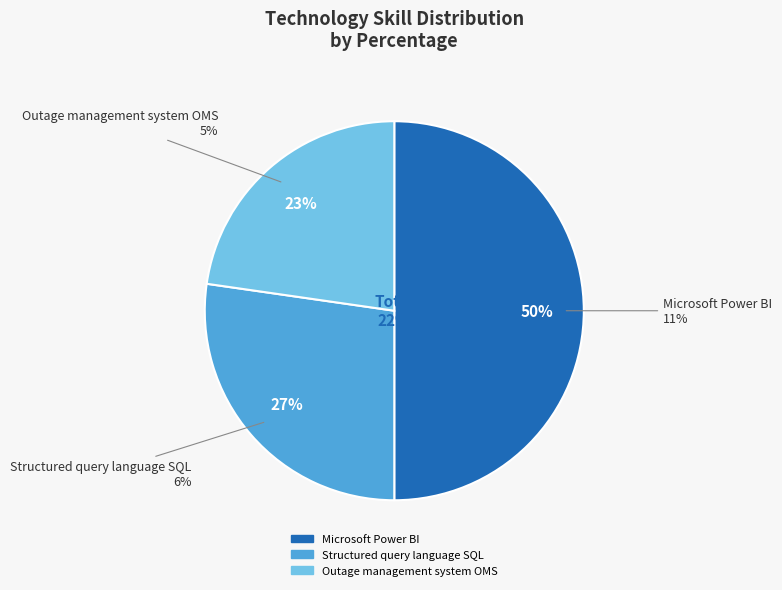

To the nearest percent, what is the difference between the largest and smallest slice percentages?

27%